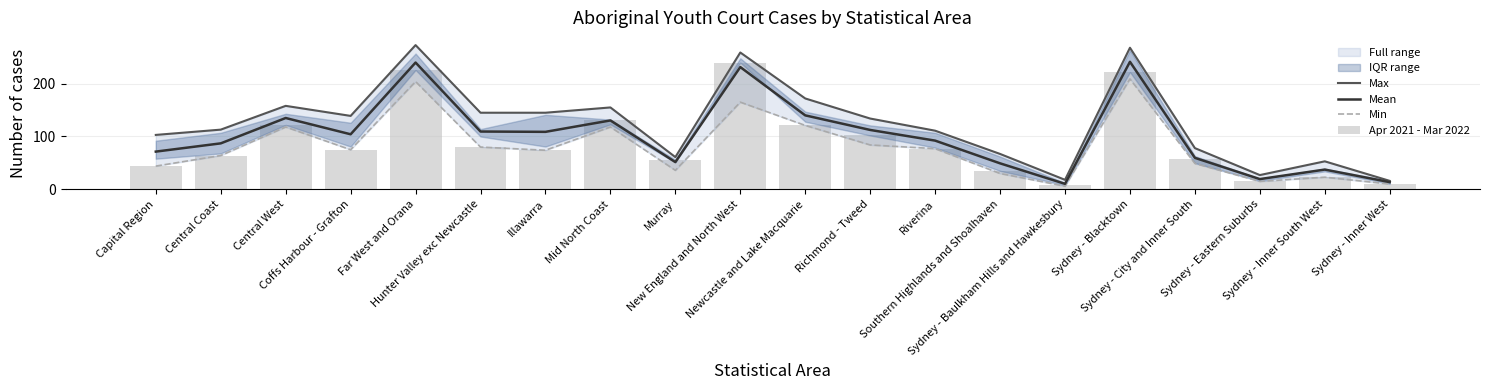

Which has a higher value, Sydney - Baulkham Hills and Hawkesbury or Capital Region?

Capital Region